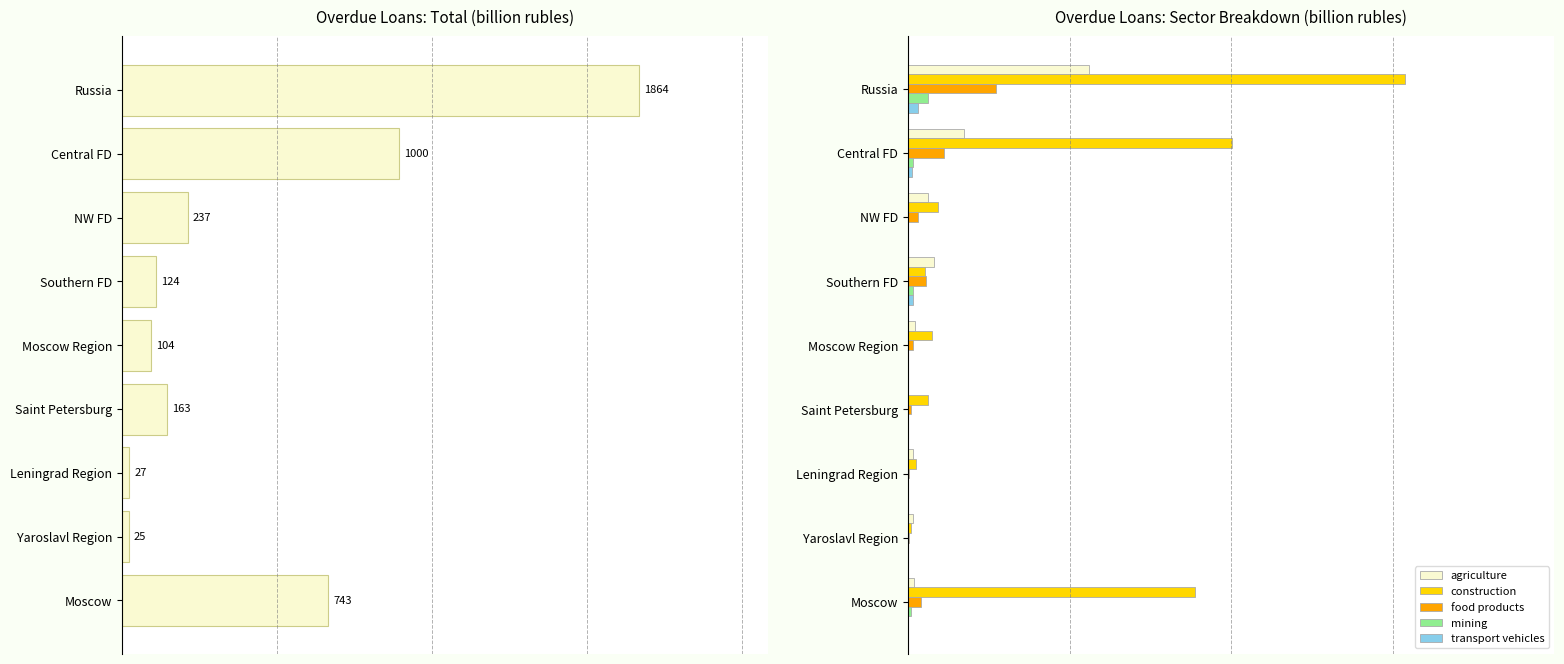

How many bars are there in total?

54